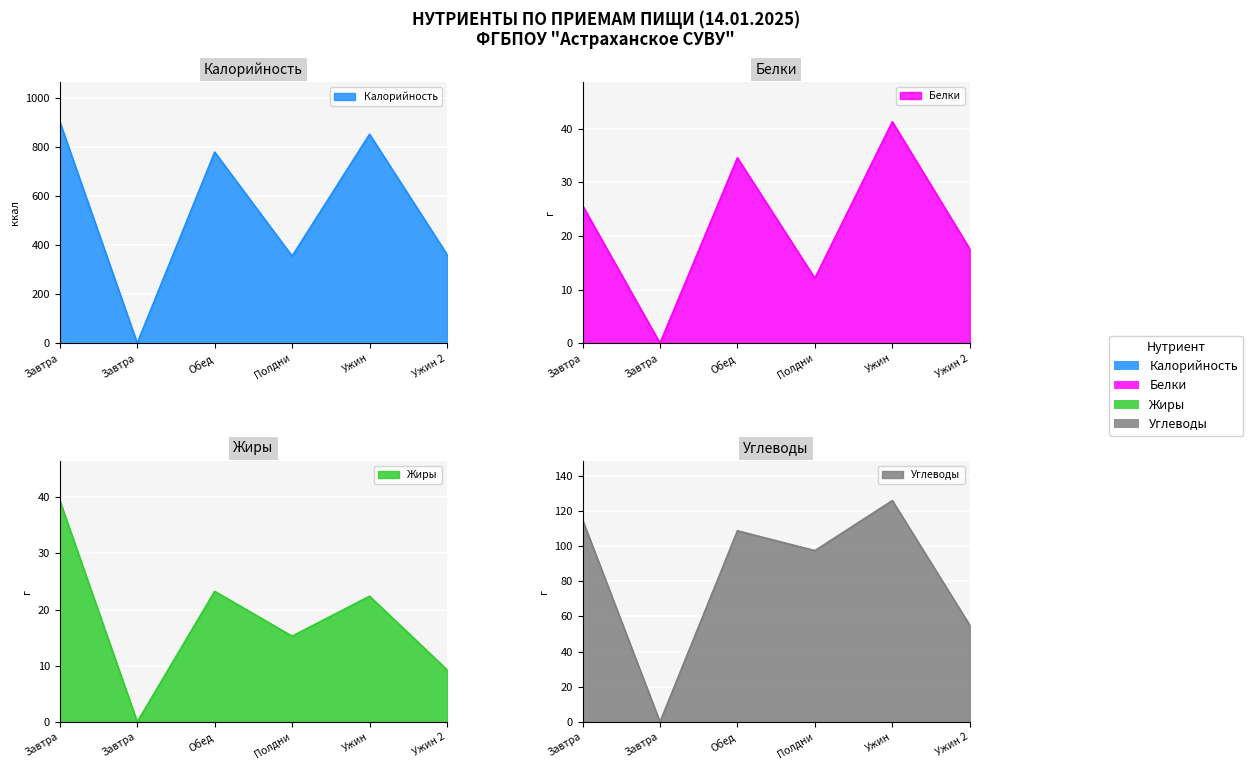

How many values in Углеводы are above zero?

5